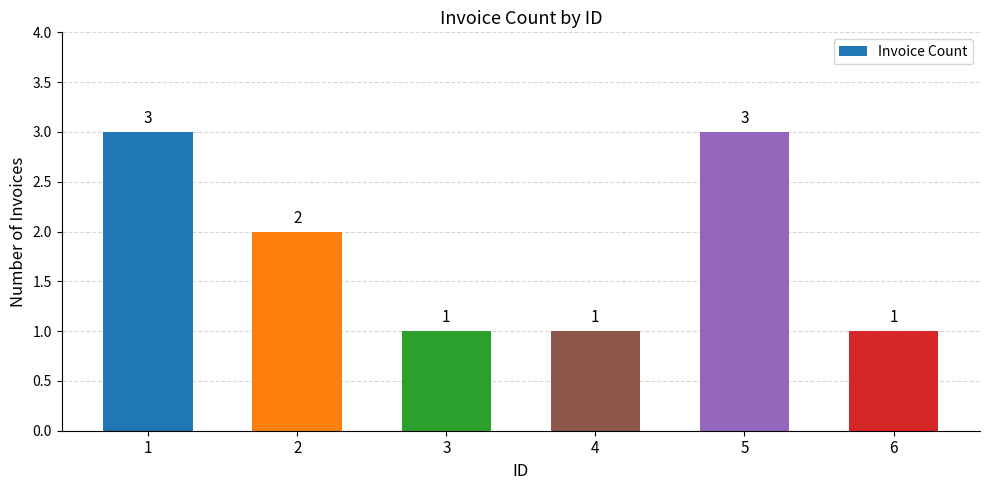

True or false: the data shows 3 at 1.

True